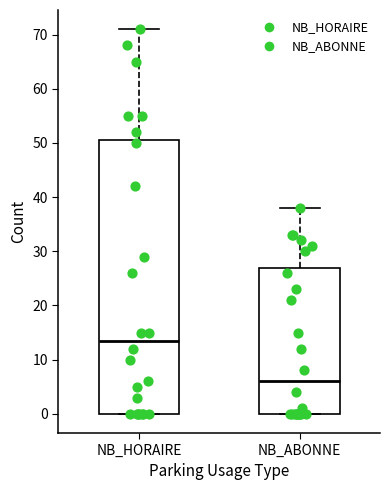

Comparing the boxes themselves (not the whiskers), which one is the tallest?

NB_HORAIRE